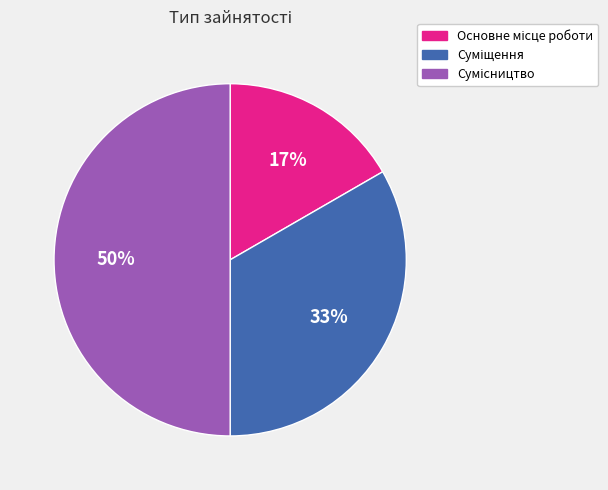

To the nearest percent, what is the average slice percentage?

33%